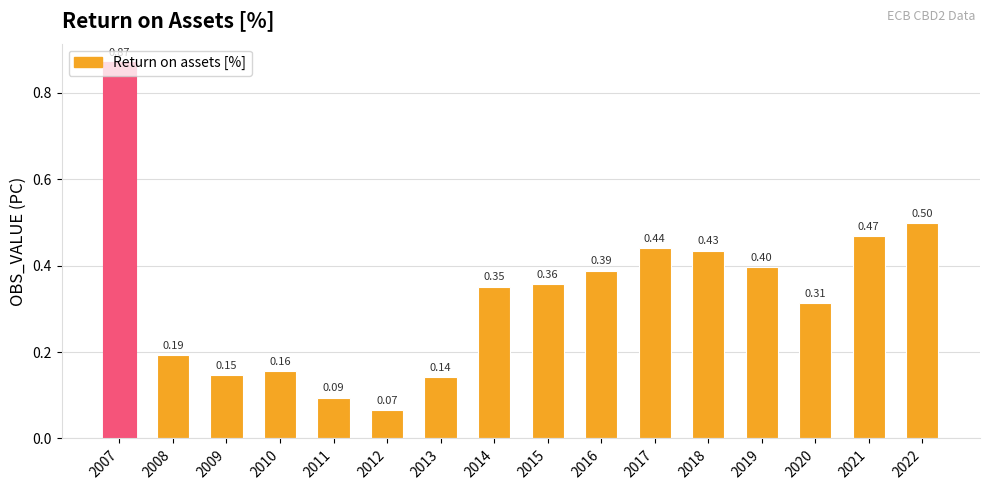

List the labels in order of value, smallest first.

2012, 2011, 2013, 2009, 2010, 2008, 2020, 2014, 2015, 2016, 2019, 2018, 2017, 2021, 2022, 2007